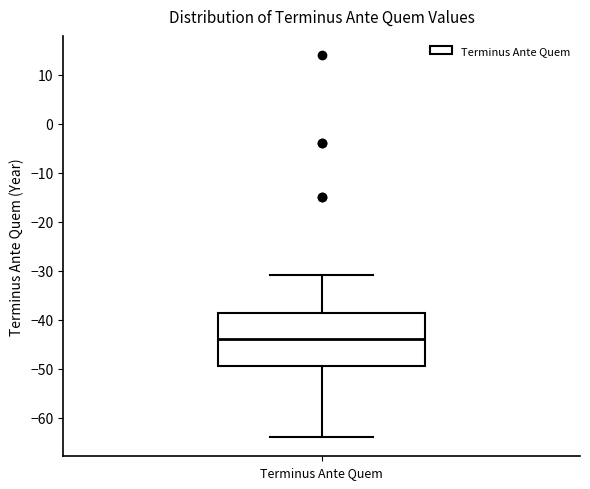

Read this box plot against the y-axis: the position of the median line, the range covered by the box, and the ends of both whiskers. The values are not printed on the chart, so give them approximately, as read against the axis.

median -44, box -49 to -39, whiskers -64 to -31